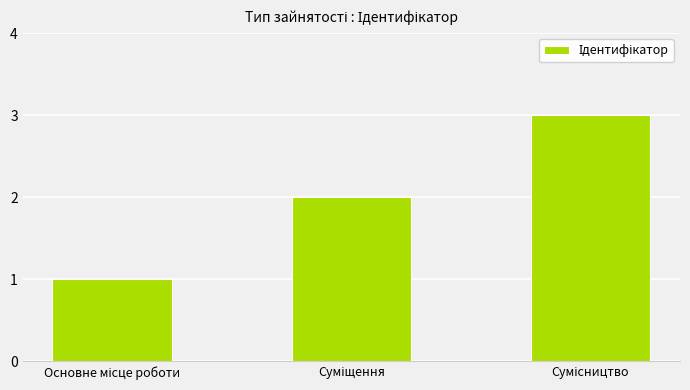

What is the greatest value displayed?

3